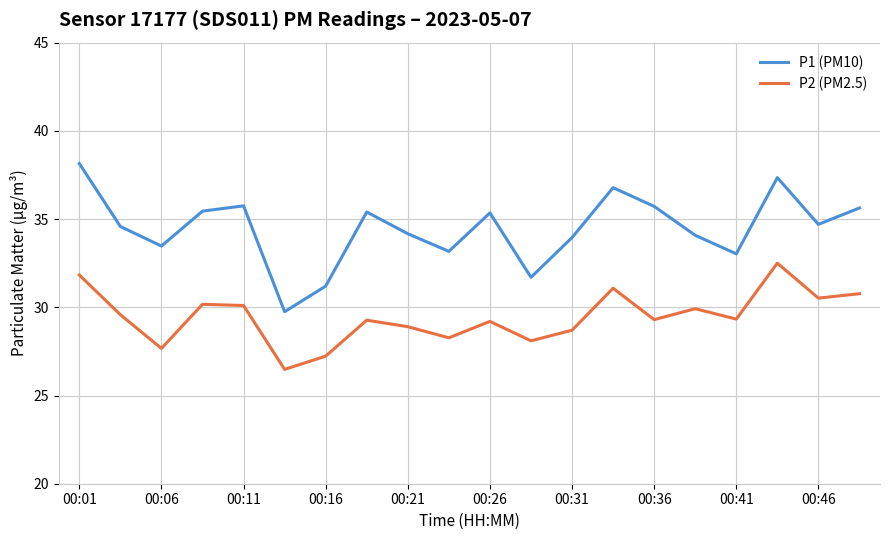

True or false: P2 (PM2.5) and P1 (PM10) cross at least once.

False